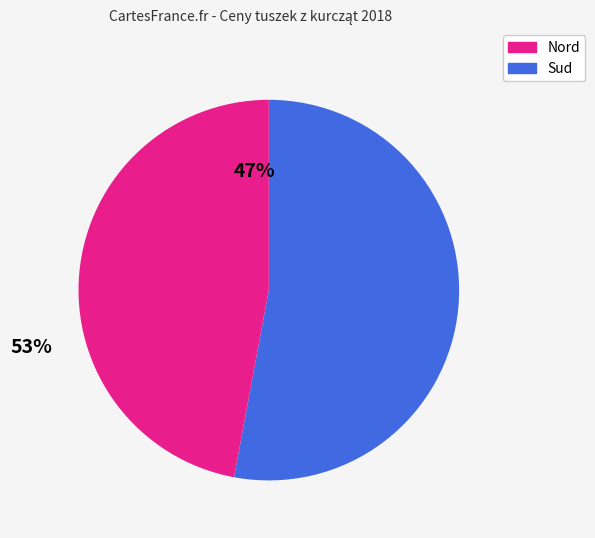

Is there any slice that represents more than half of the pie?

Yes